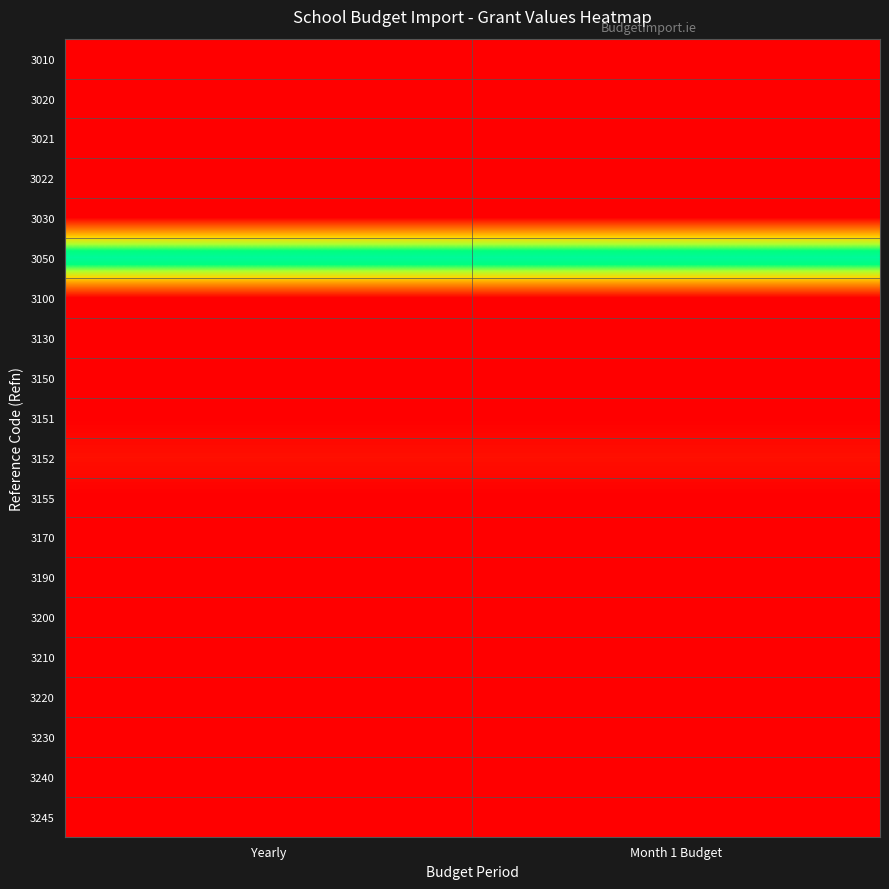

Rank the series at Yearly from lowest to highest value.

3010, 3020, 3021, 3022, 3030, 3100, 3130, 3150, 3151, 3155, 3170, 3190, 3200, 3210, 3220, 3230, 3240, 3245, 3152, 3050